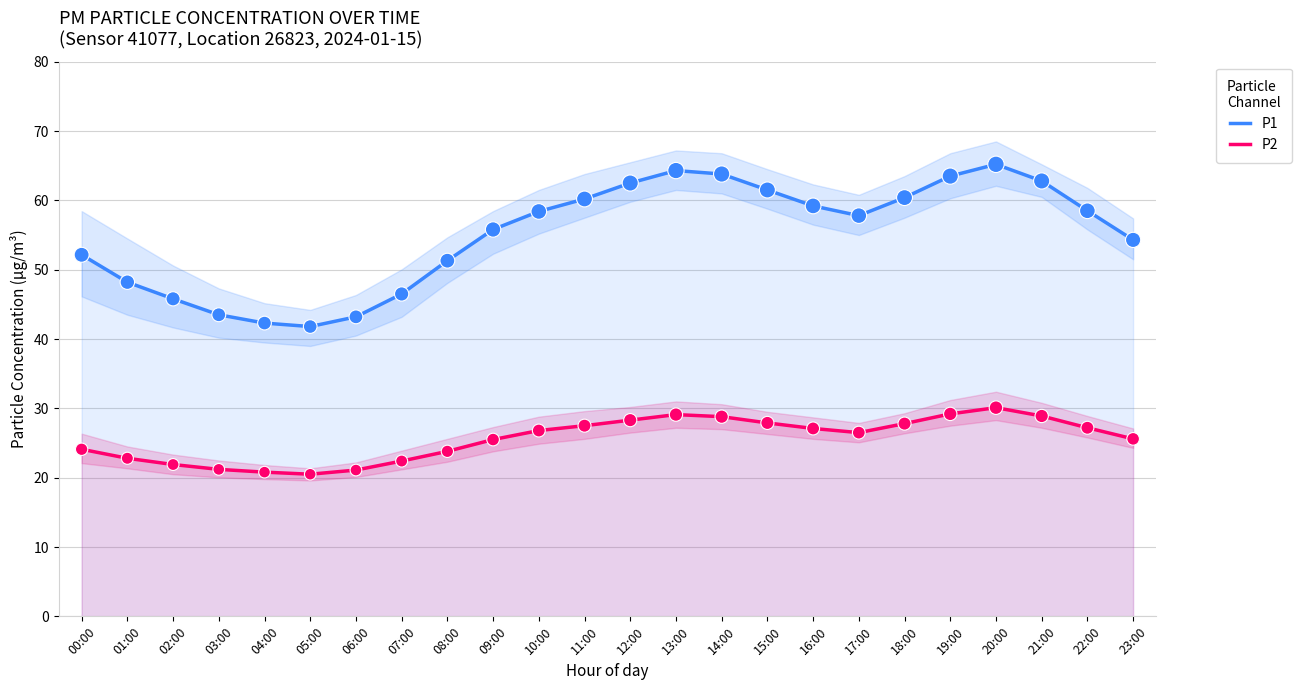

Which series contains the lowest Y value?

P2